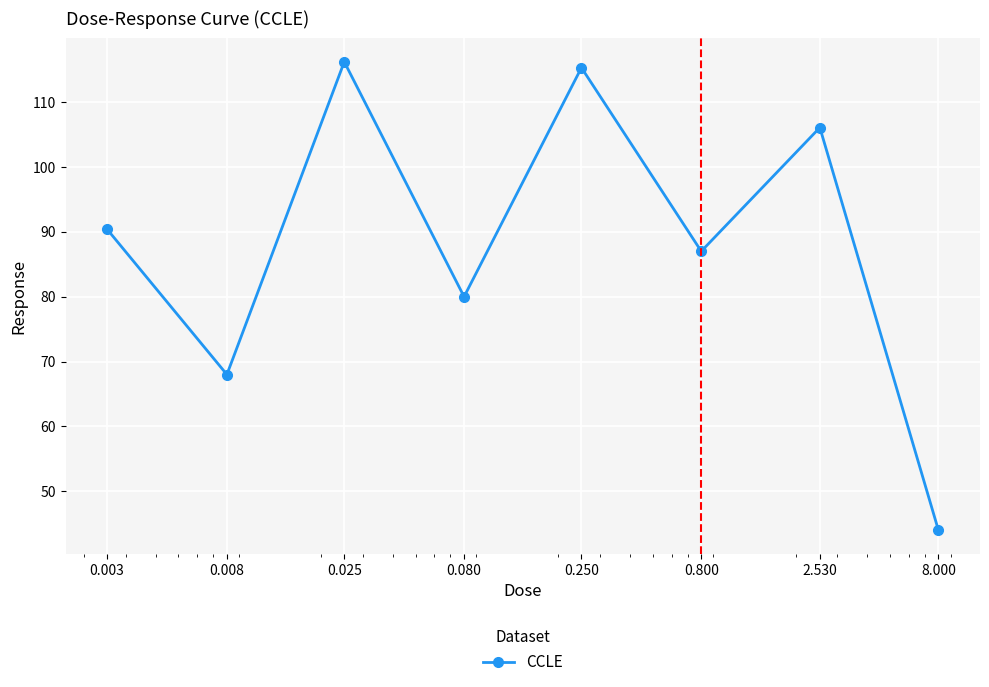

What is the value of the 2nd point from the left?

68.0